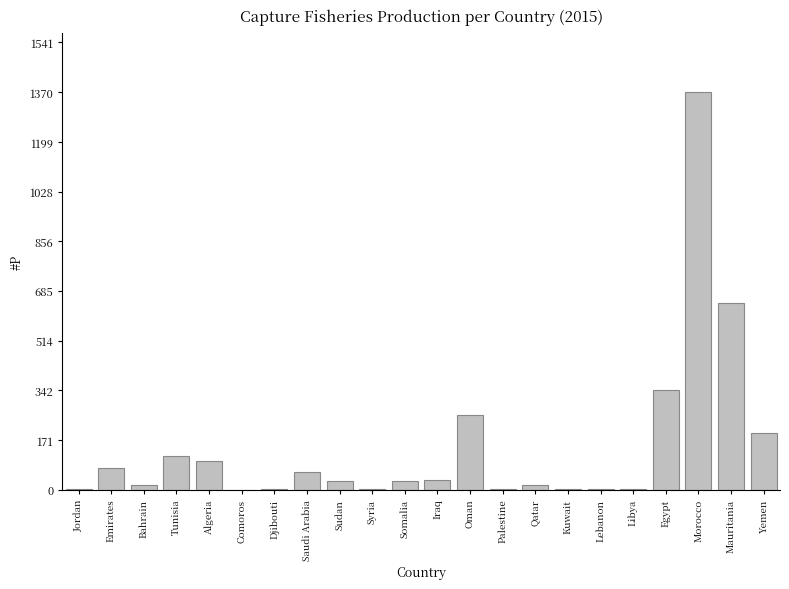

Approximately how many times larger is the value at Saudi Arabia compared to Tunisia?

0.5